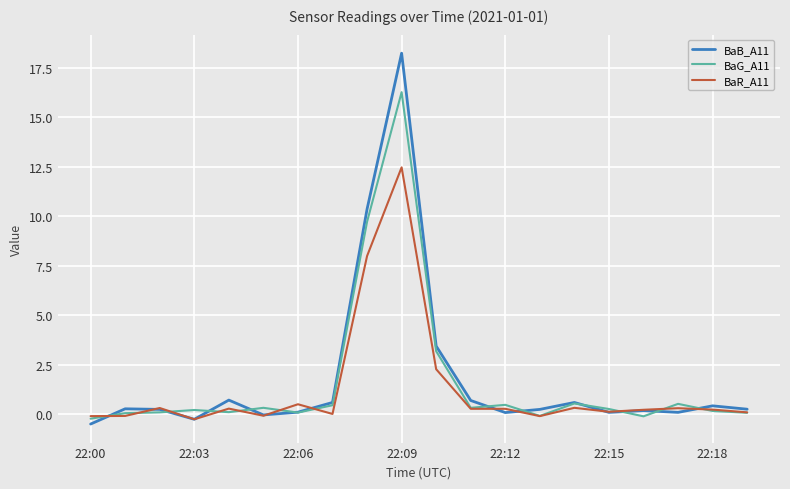

True or false: BaB_A11 has more than 2 points higher than both neighbors.

True